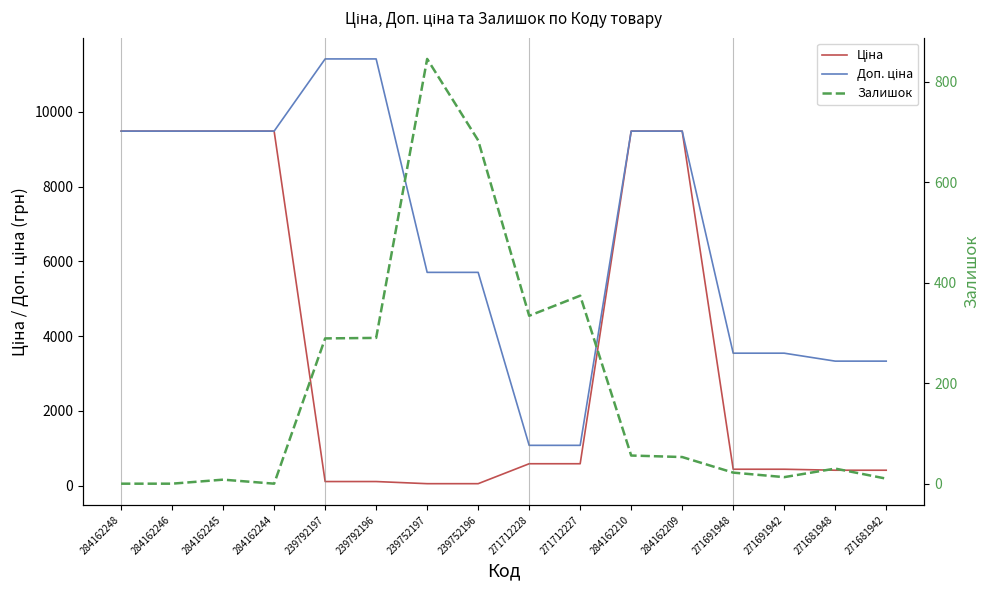

What are all the series names shown in the legend?

Ціна, Доп. ціна, Залишок